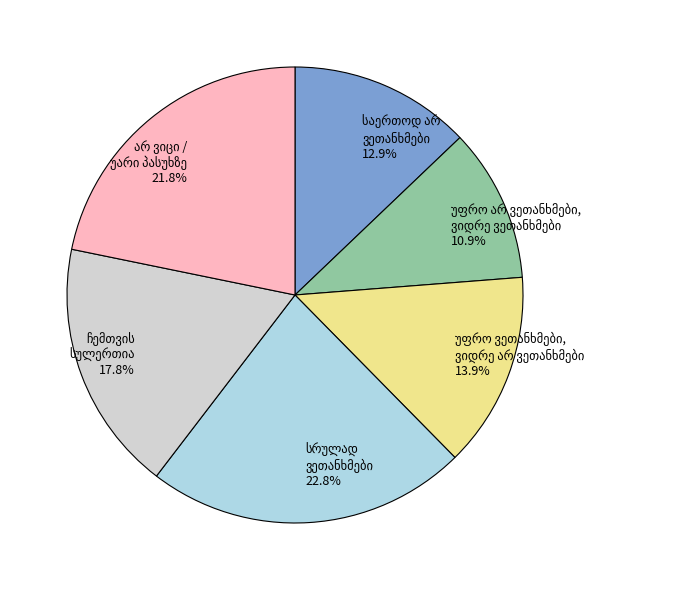

Does any single category account for the majority?

No